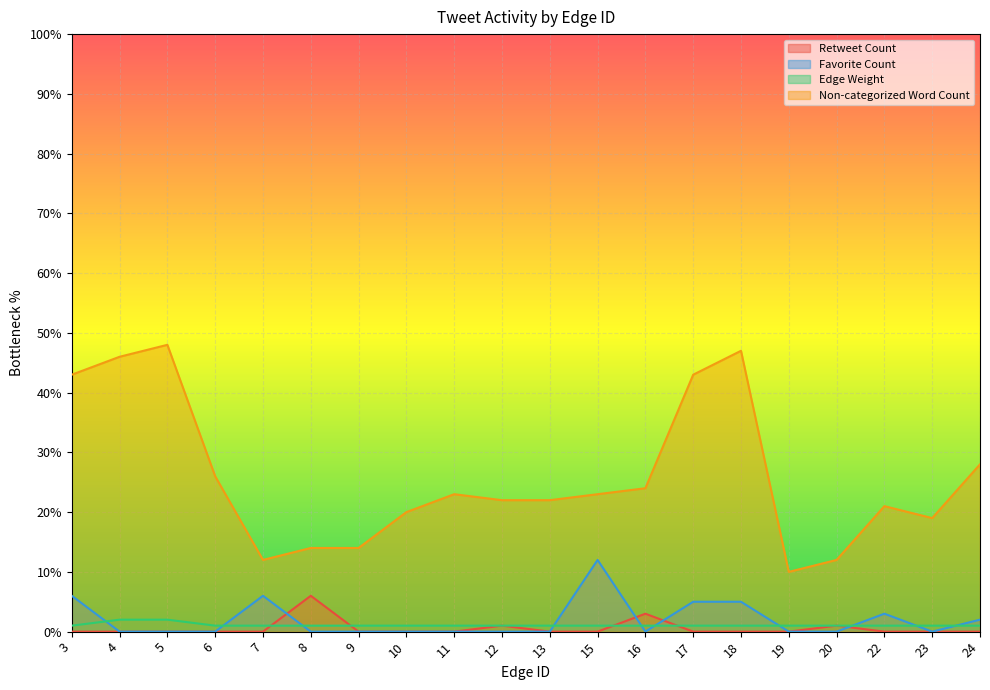

At 7, list the series in order from smallest to largest.

Retweet Count, Edge Weight, Favorite Count, Non-categorized Word Count